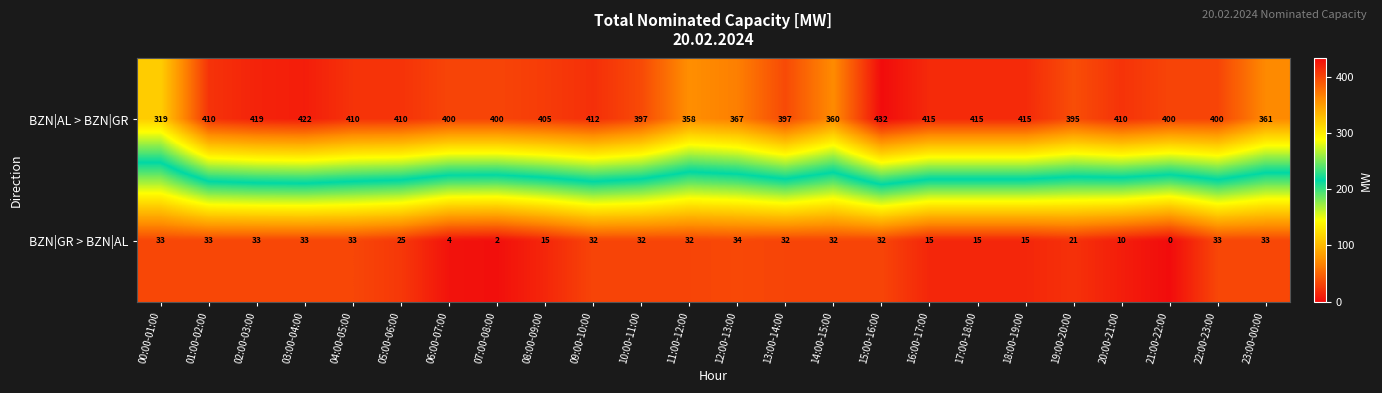

Is it true that BZN|GR > BZN|AL equals 33 at 00:00-01:00?

True